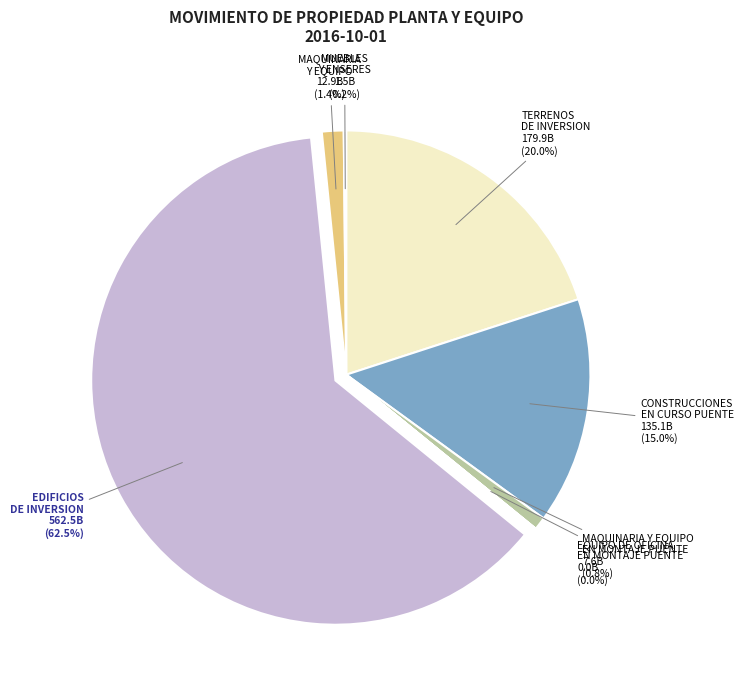

Which category has the biggest portion of the pie?

EDIFICIOS DE INVERSION